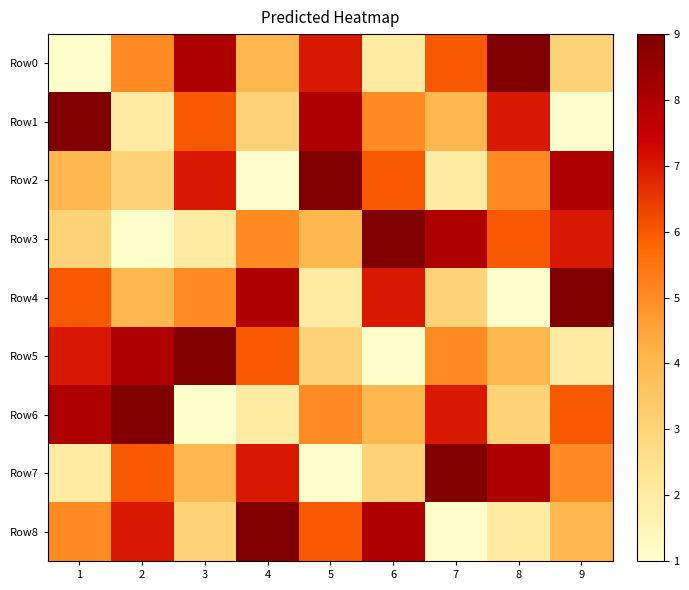

Which category has the highest value across all series?

8